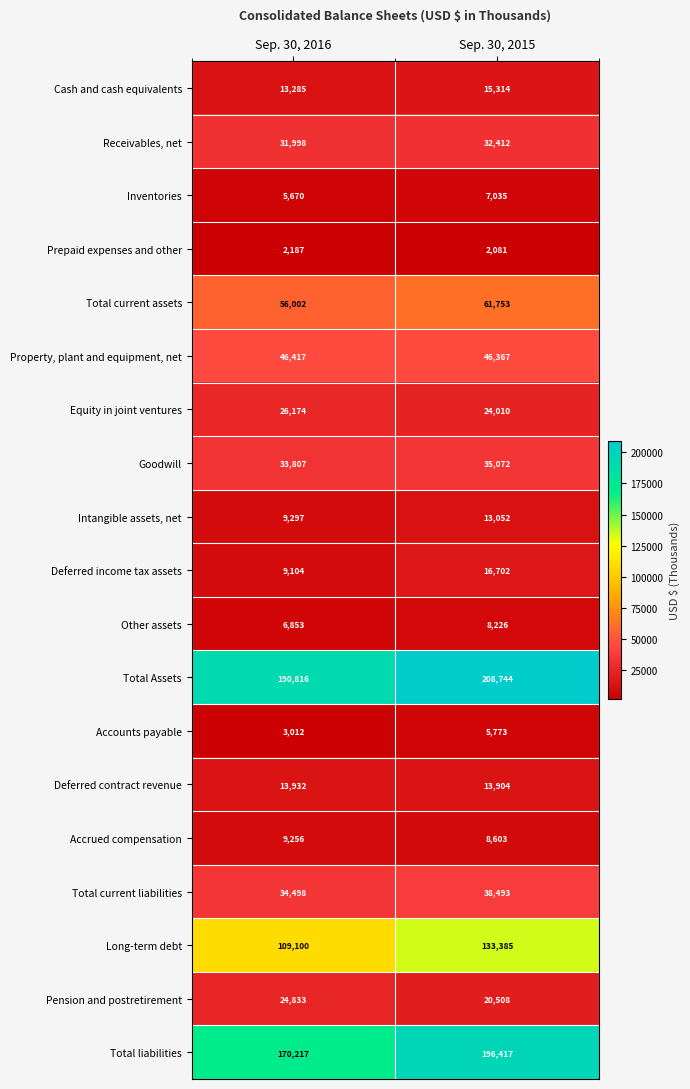

What value does the Other assets series have at Sep. 30, 2015?

8226